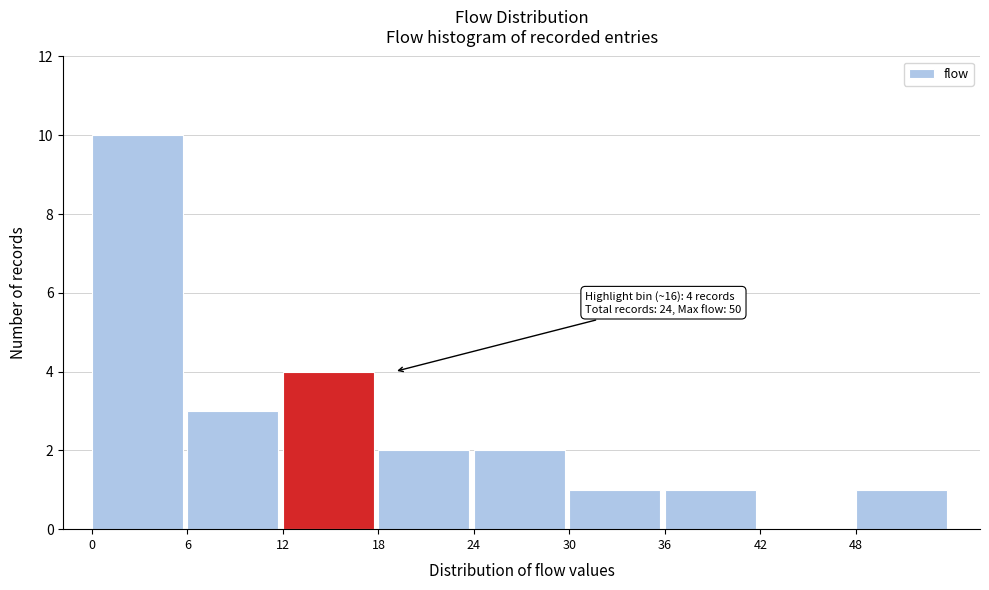

Over which range of the x-axis is the bar tallest?

0 to 6